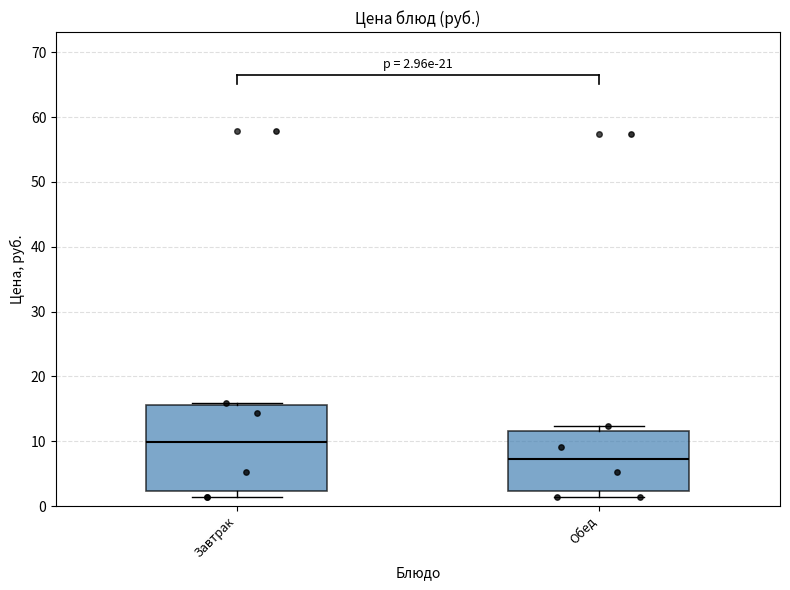

Which box has the highest median line?

Завтрак